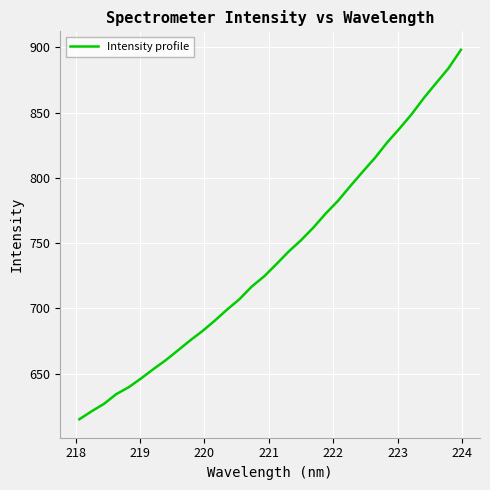

What is the greatest value displayed?

898.0